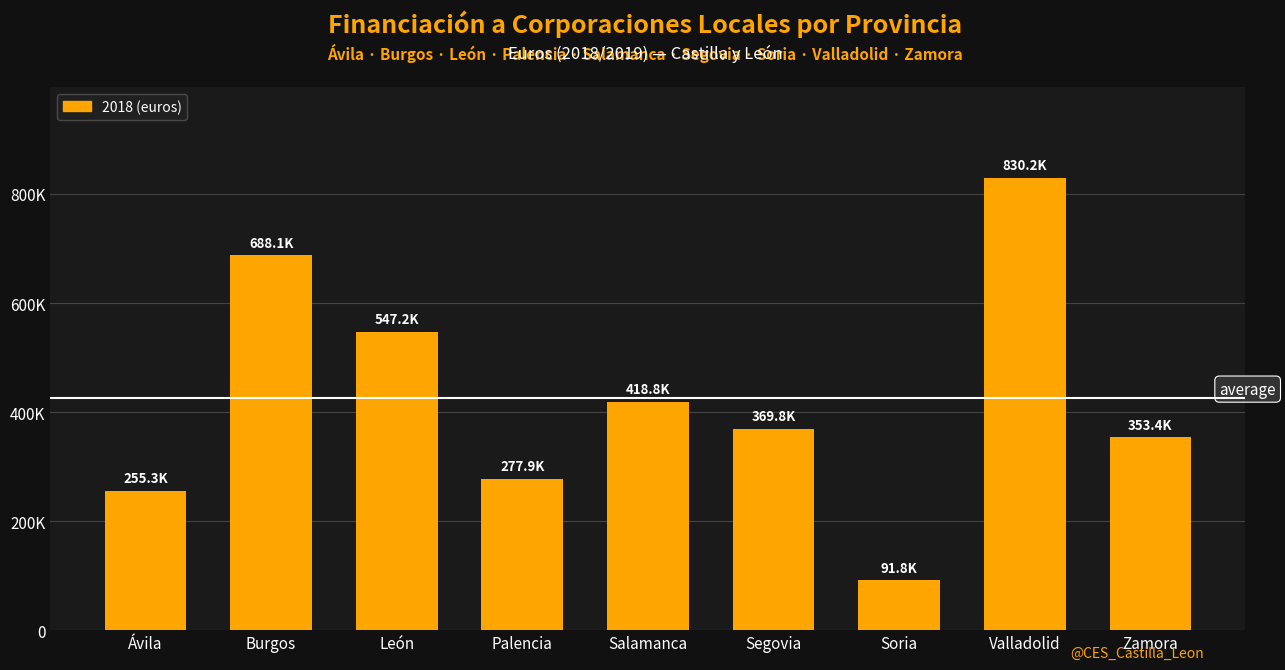

Reading left to right, extract all data points from this chart.

Ávila=255325	Burgos=688061	León=547179	Palencia=277933	Salamanca=418815	Segovia=369768	Soria=91835	Valladolid=830157	Zamora=353419